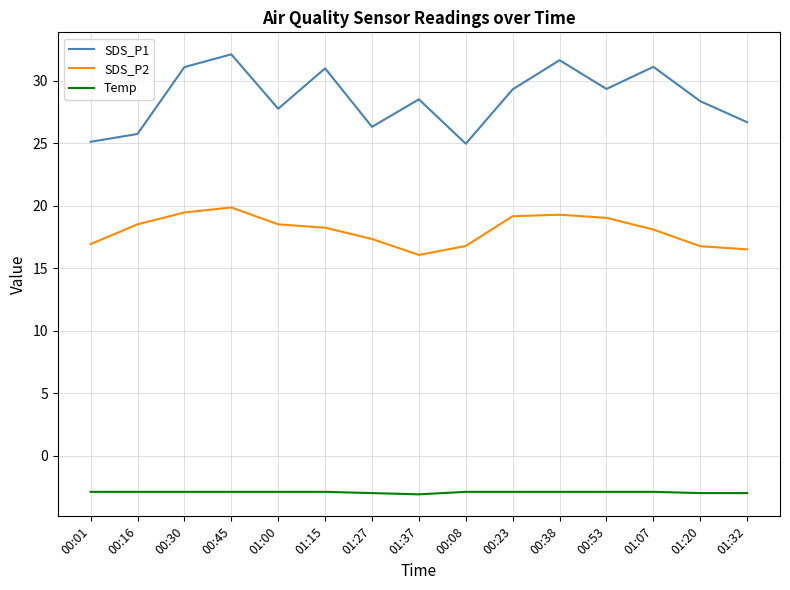

Is the value of Temp at 01:07 greater than the value of SDS_P2 at 01:15?

No